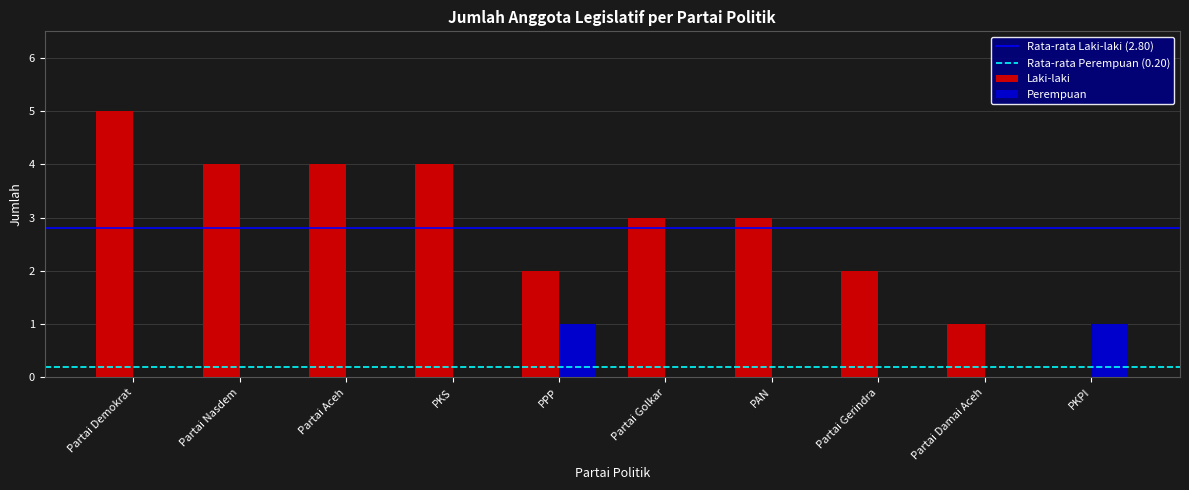

True or false: Perempuan has a value of 1 at PPP.

True